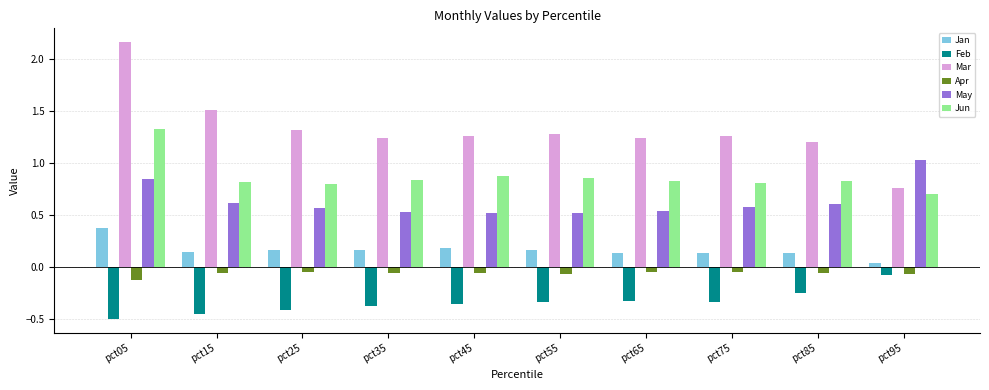

What is the difference between the highest and lowest values at pct45?

1.6